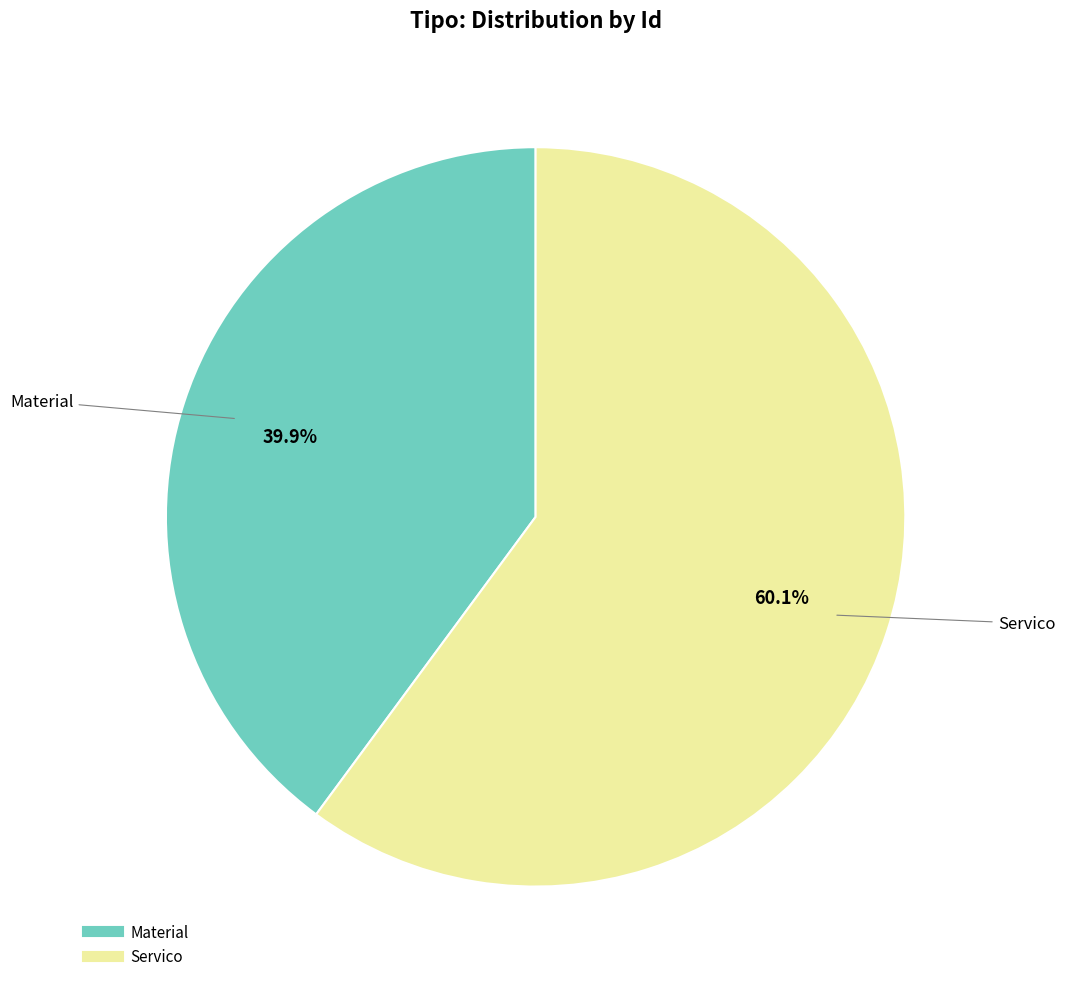

What is the smallest slice in the pie chart?

Material